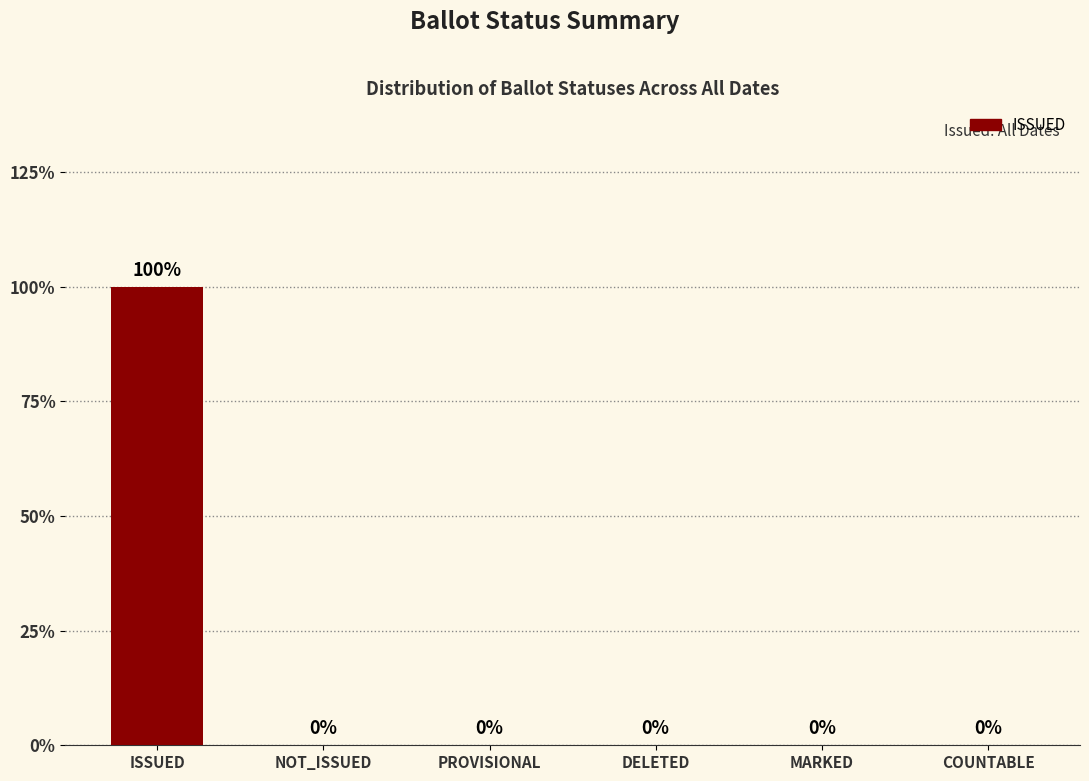

Does the chart contain stacked bars?

No